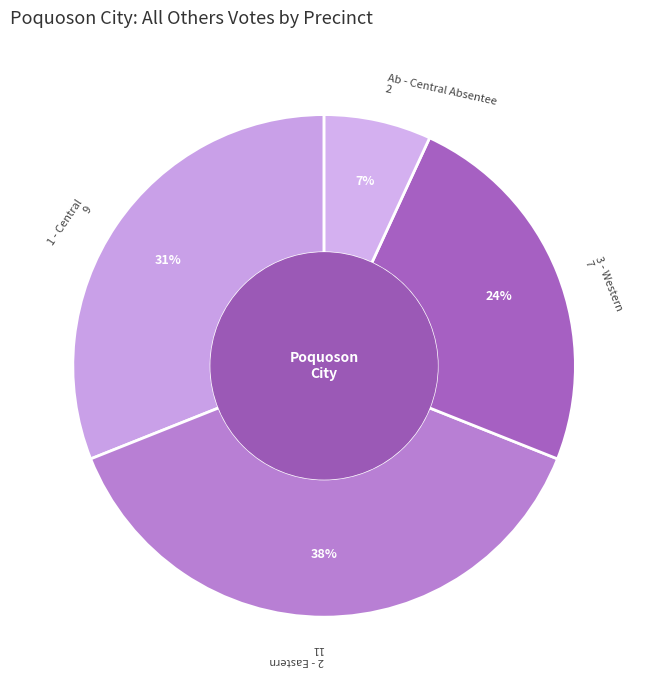

How many segments does this pie chart have?

4